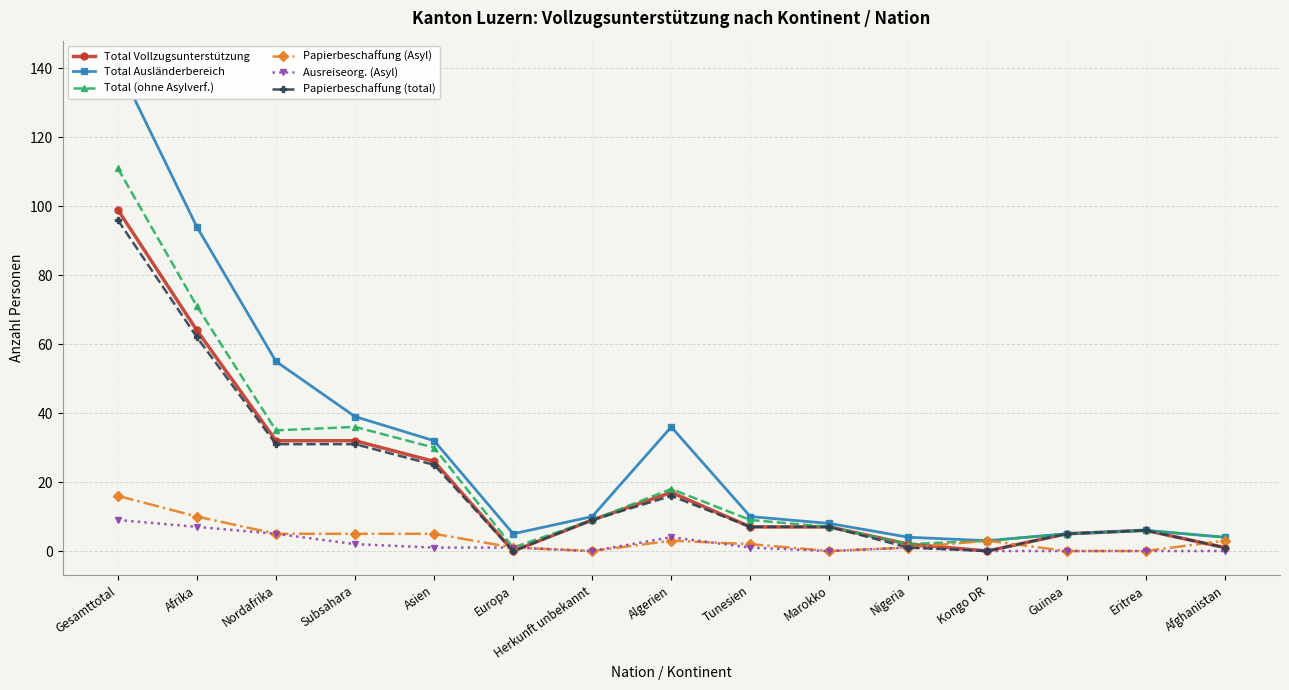

What is the spread (max minus min) of values at Eritrea?

6